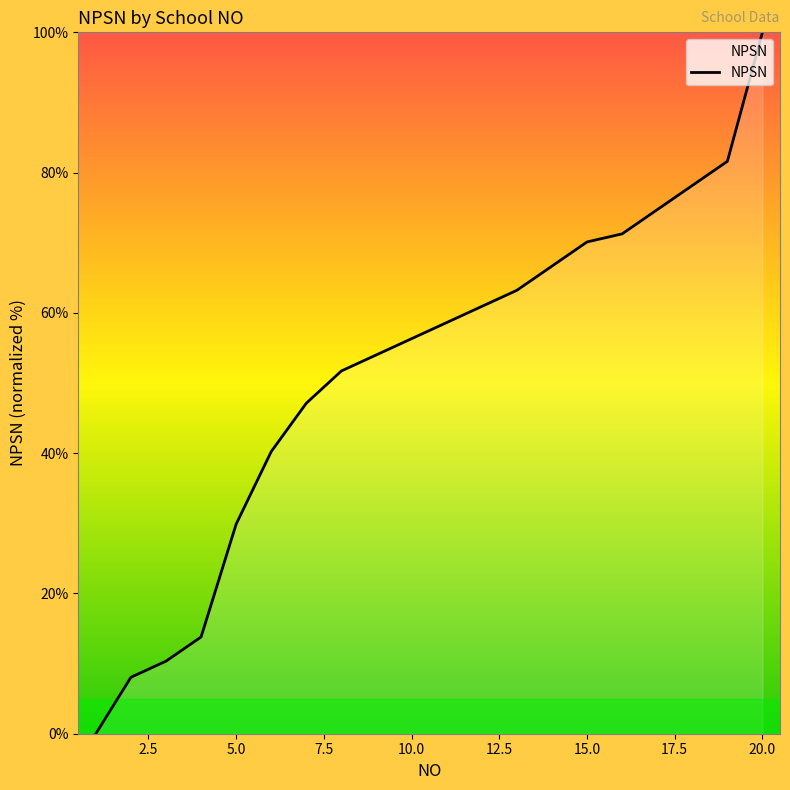

What is the maximum value shown in the chart?

100.0